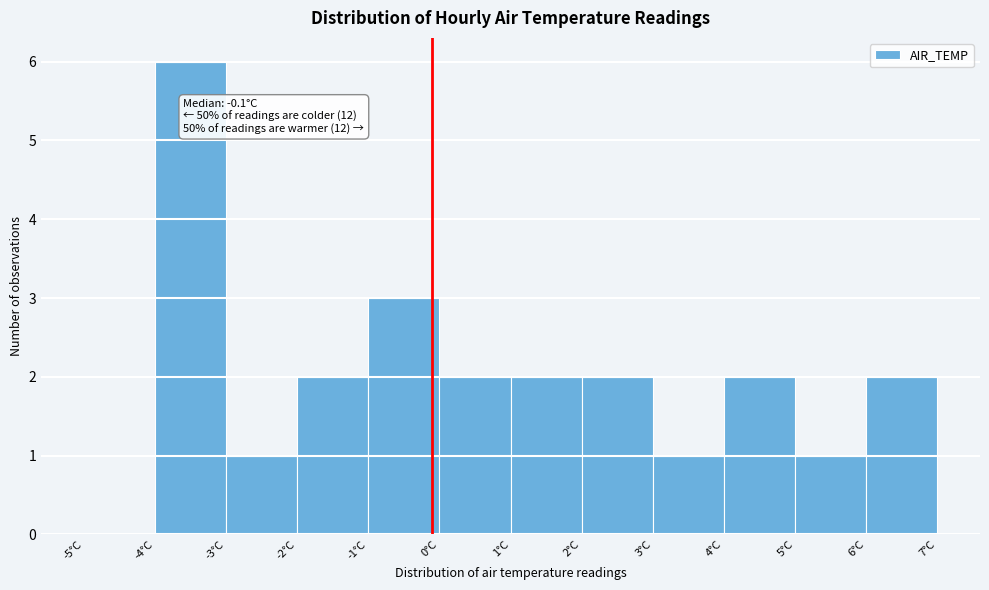

Over which range of the x-axis is the bar tallest?

-4 to -3